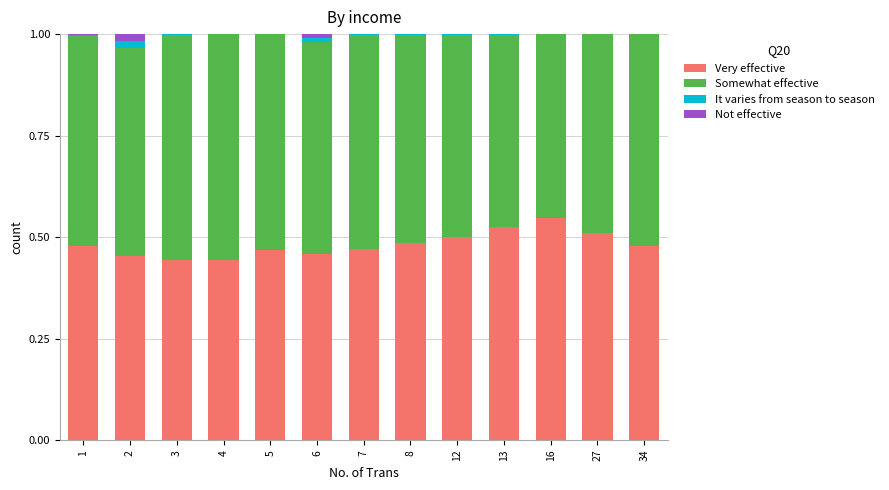

The Very effective series shows 0.5 at 6. True or false?

True